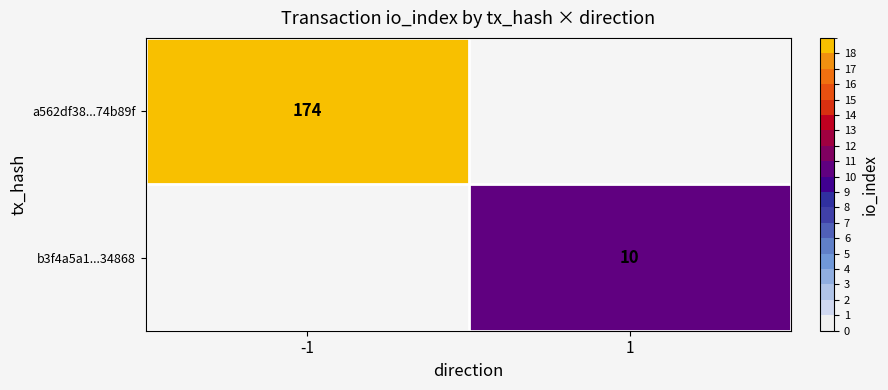

What is the greatest value displayed?

174.0